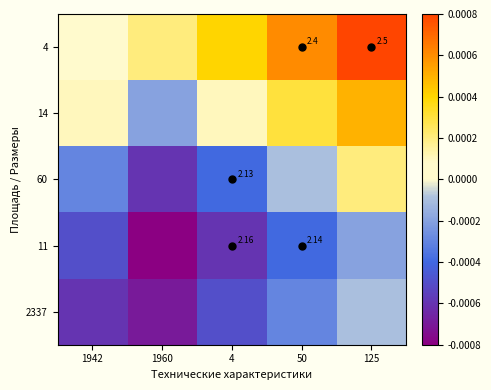

Which category has the highest value in the 11 series?

125